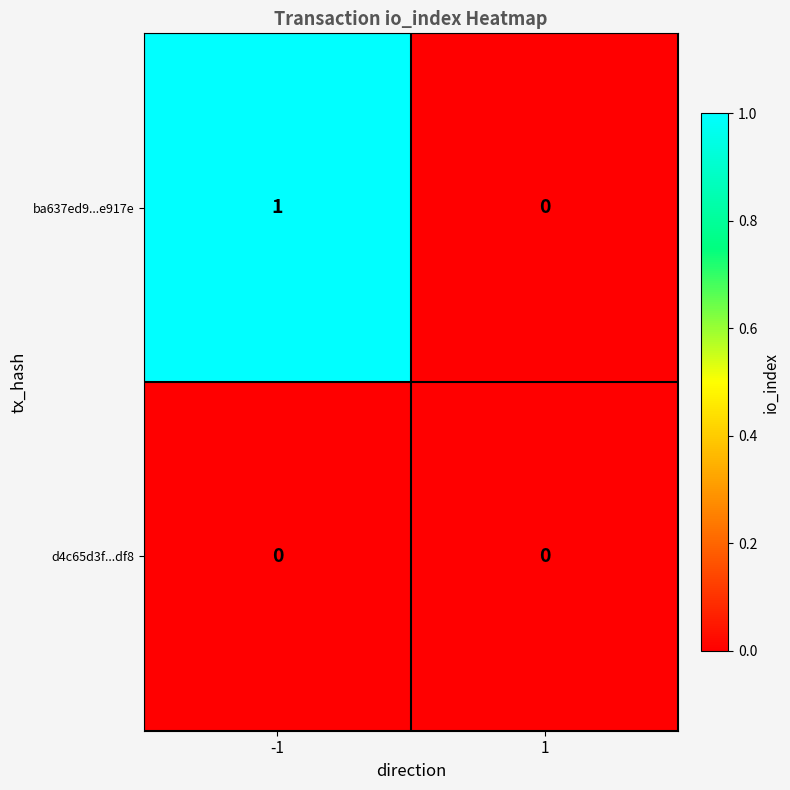

Which series changed the most between -1 and 1?

ba637ed9...e917e